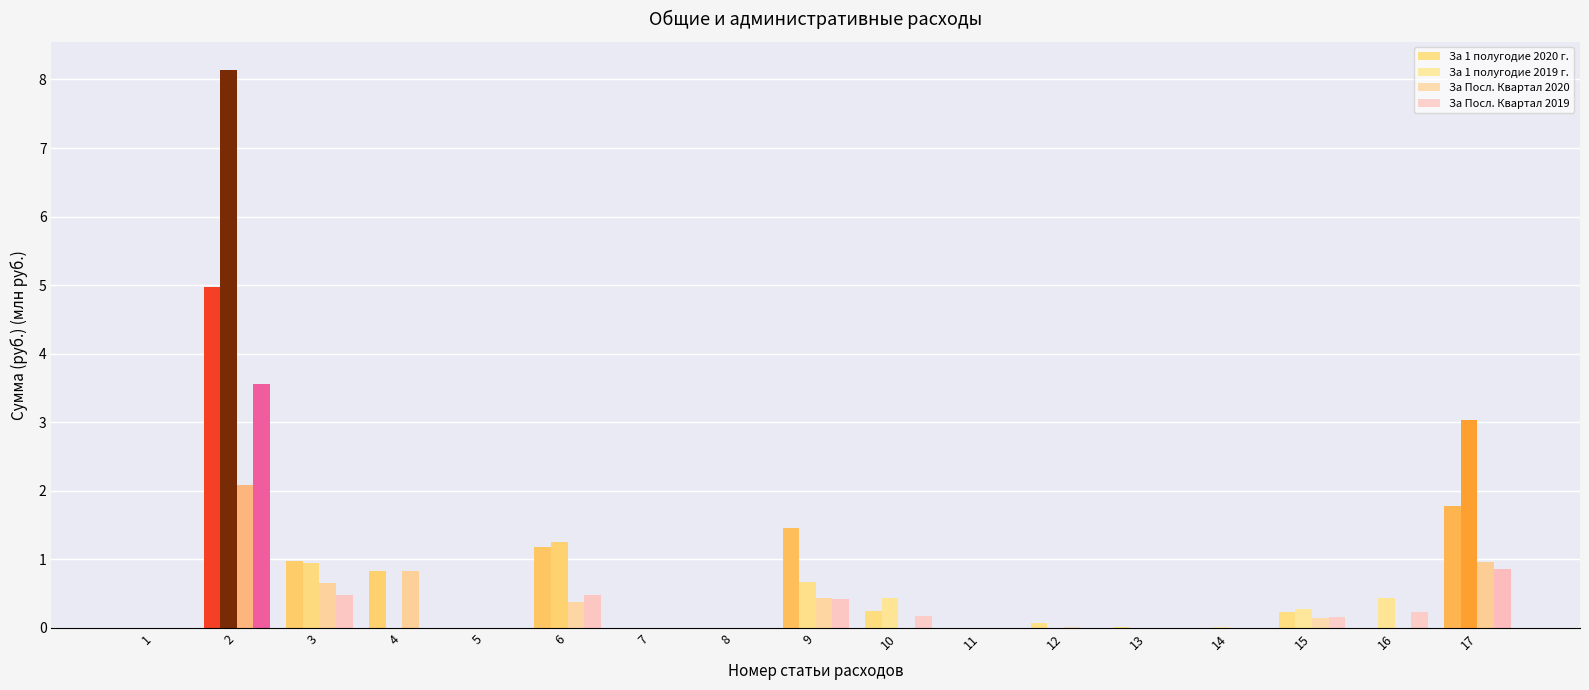

What is the maximum value shown in the chart?

8.1